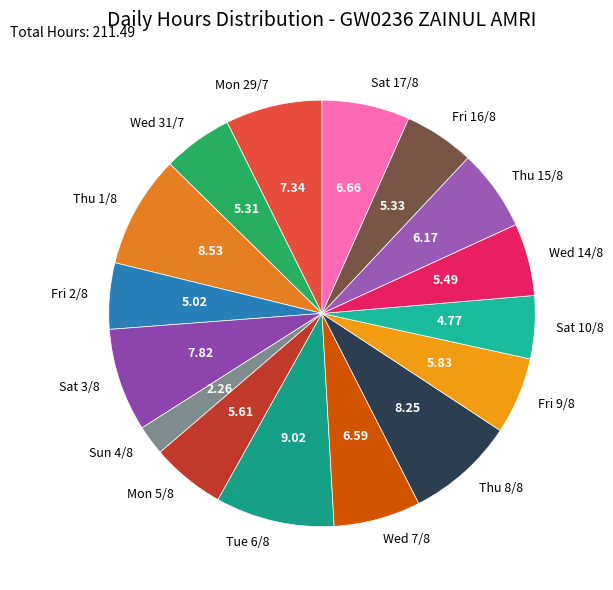

Do Wed 7/8 and Wed 14/8 together represent more than half of the pie?

No